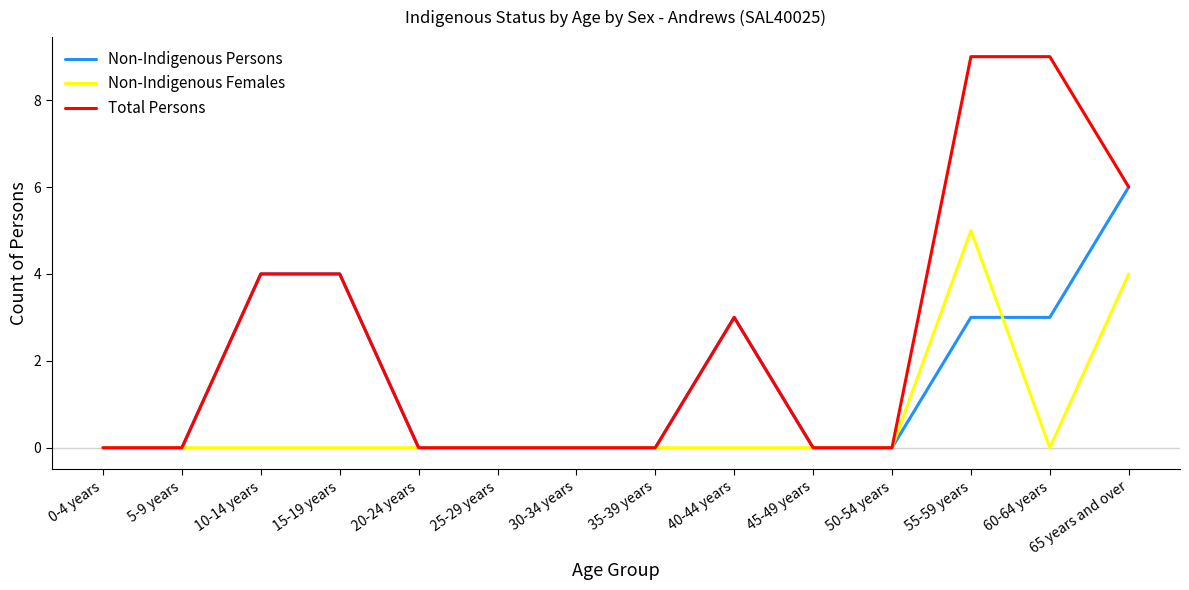

Which series has the widest spread of values?

Total Persons